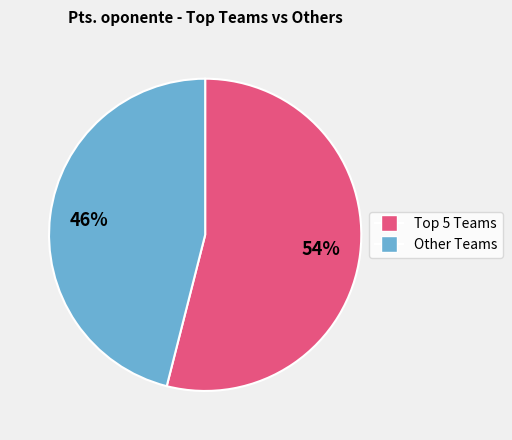

Count the number of slices in the pie.

2